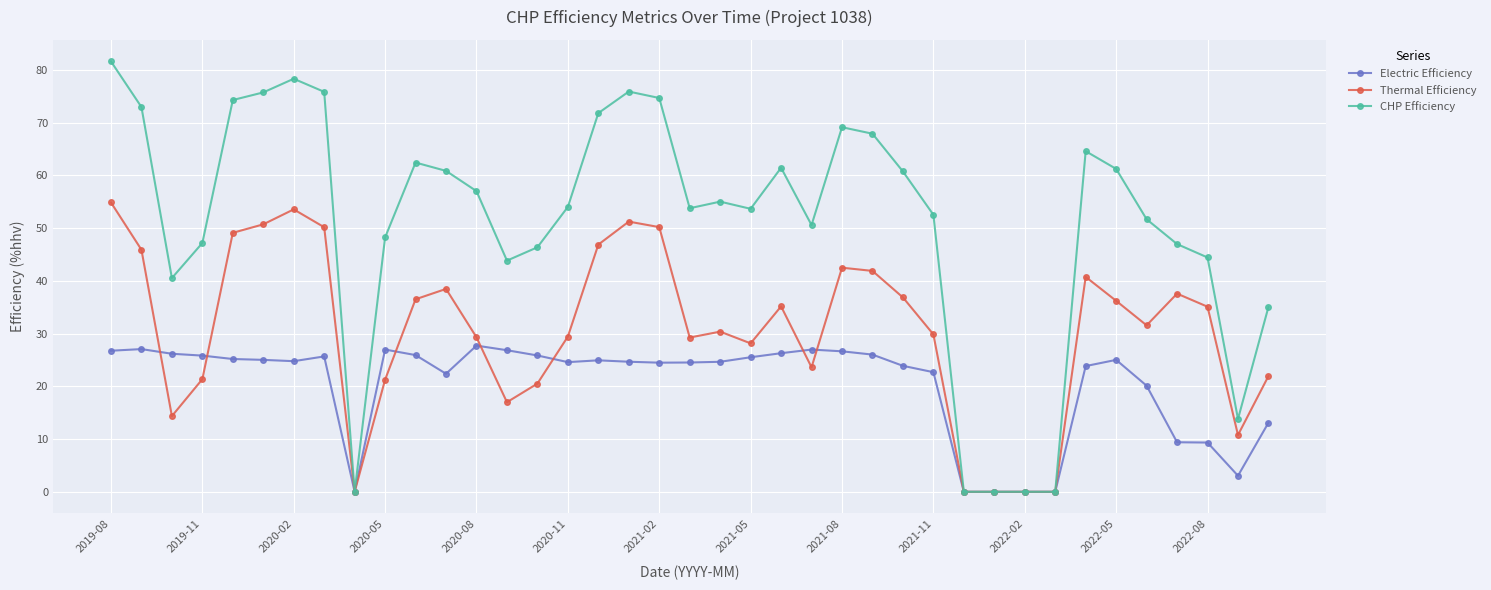

True or false: Thermal Efficiency has more than 2 points higher than both neighbors.

True